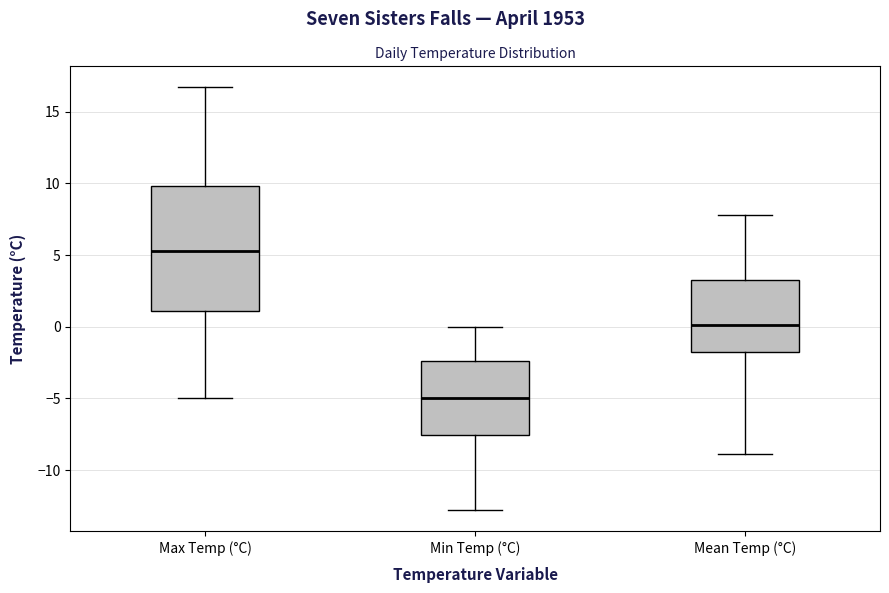

Which box has the lowest median line?

Min Temp (°C)